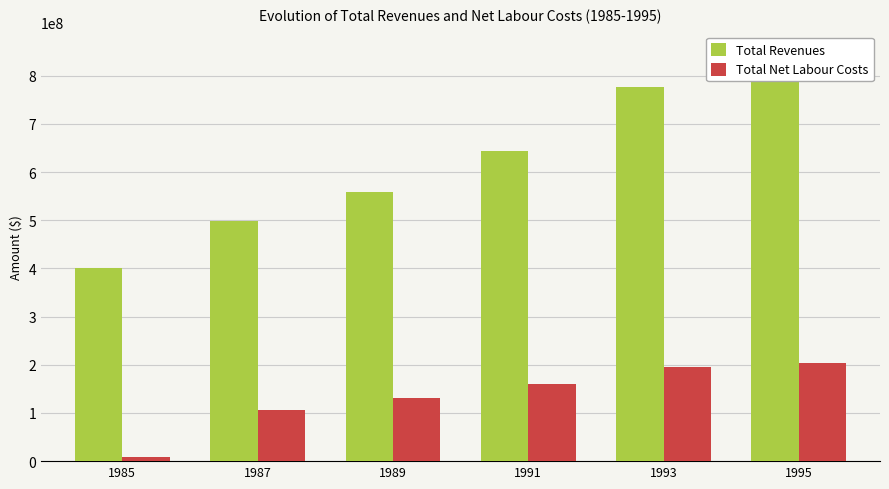

How many data points in Total Net Labour Costs are less than 161032180?

3